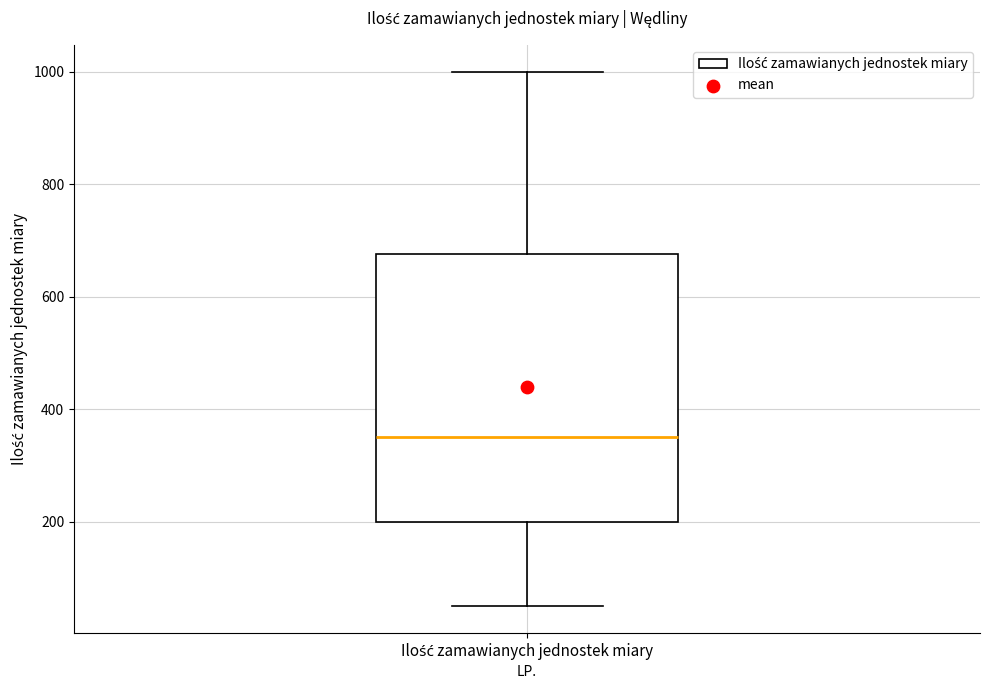

Read this box plot against the y-axis: the position of the median line, the range covered by the box, and the ends of both whiskers. The values are not printed on the chart, so give them approximately, as read against the axis.

median 360, box 200 to 680, whiskers 60 to 1000